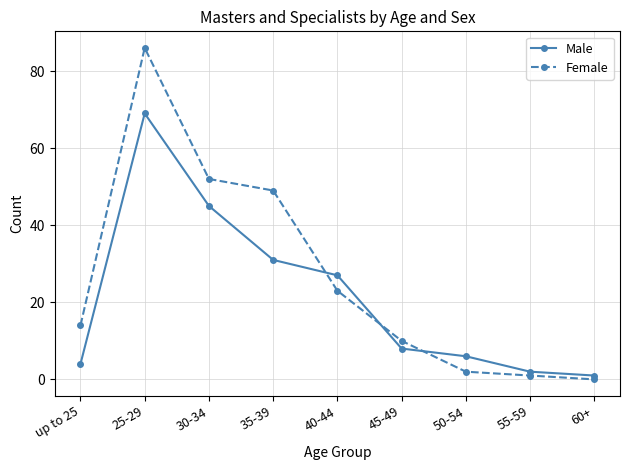

What is the approximate value of Male at 35-39, to the nearest 5?

30